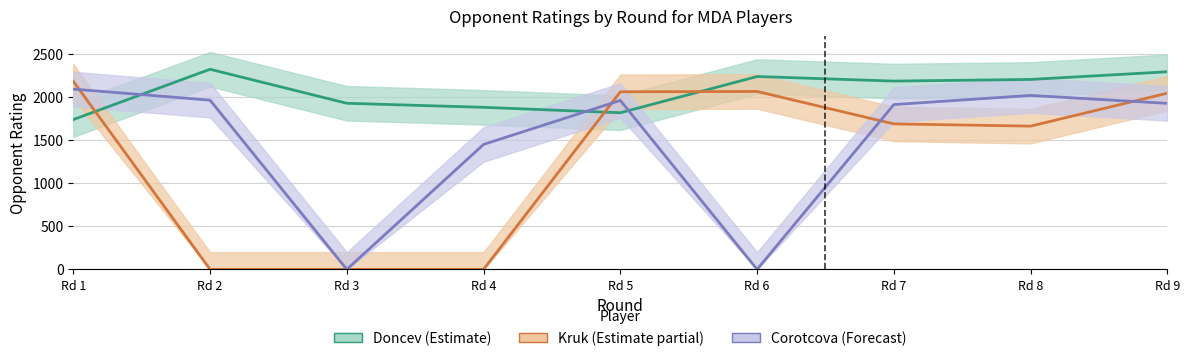

Where do Corotcova (Forecast) and Kruk (Estimate partial) first cross each other?

Rd 1 and Rd 2